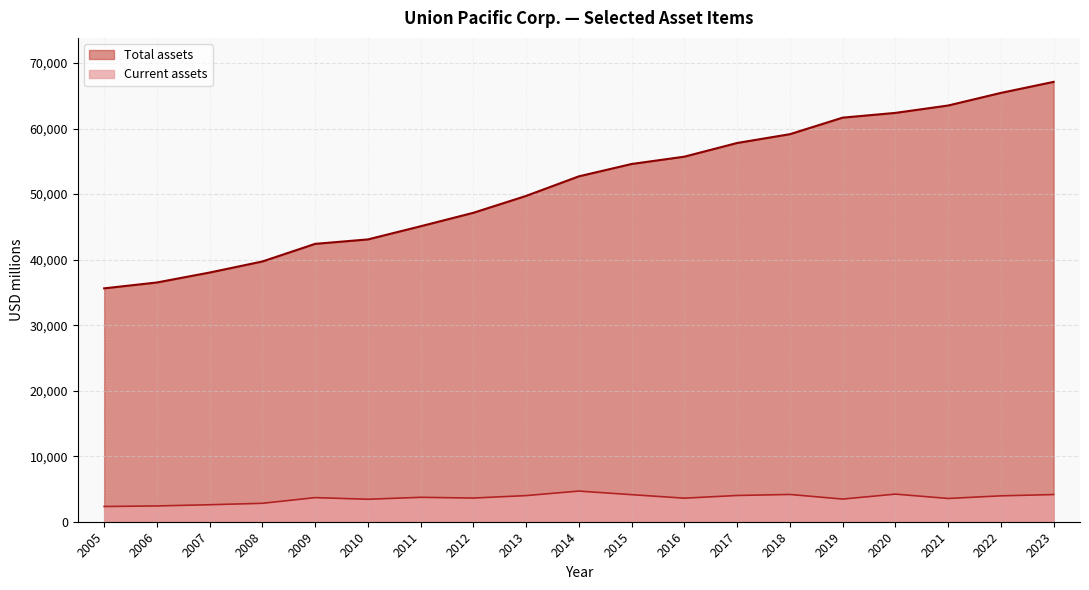

Which series has the widest spread of values?

Total assets